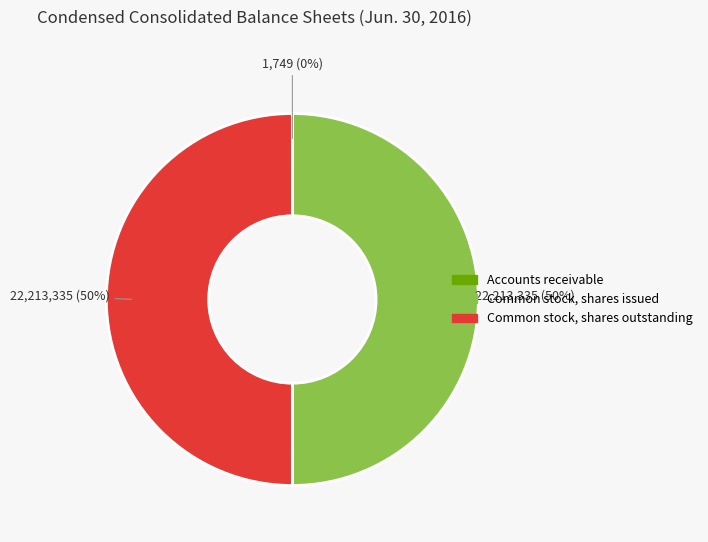

What percentage is the Common stock, shares issued slice, to the nearest percent?

50%